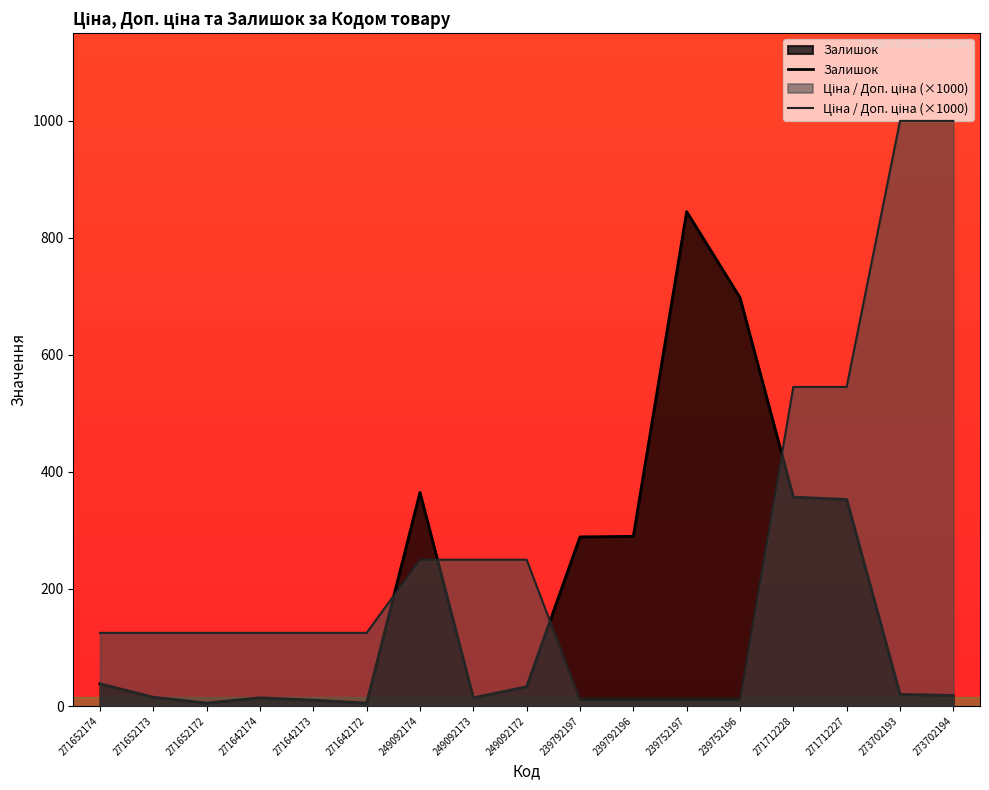

List the series in order of their peak value, lowest first.

Залишок, Ціна / Доп. ціна (×1000)